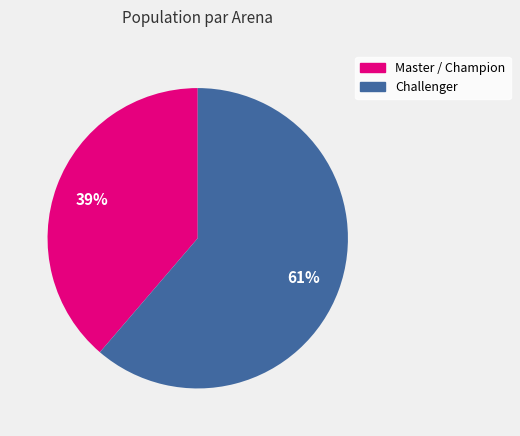

To the nearest percent, what is the average slice percentage?

50%